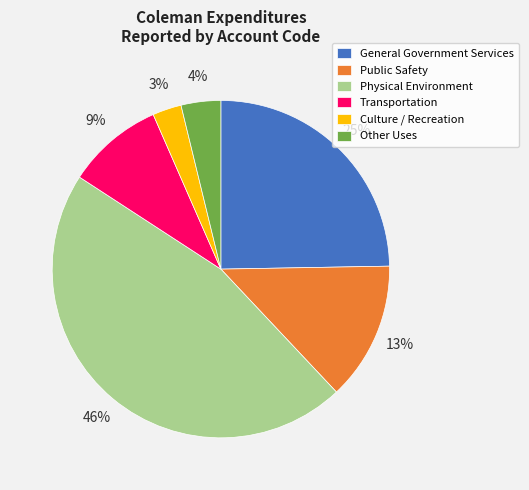

Combined, do General Government Services and Physical Environment account for over 50%?

Yes